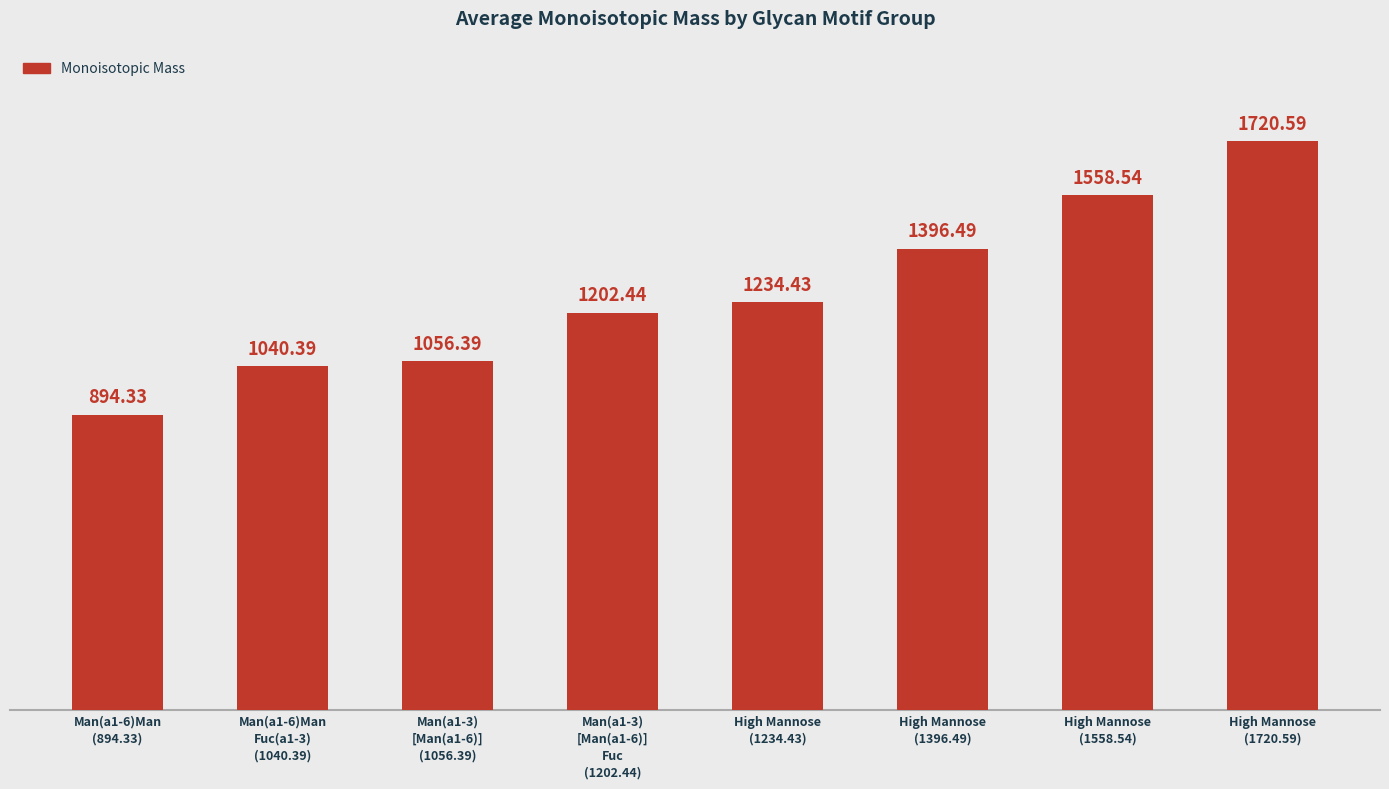

Reading left to right, list all the values displayed in this chart.

894.3	1040.4	1056.4	1202.4	1234.4	1396.5	1558.5	1720.6